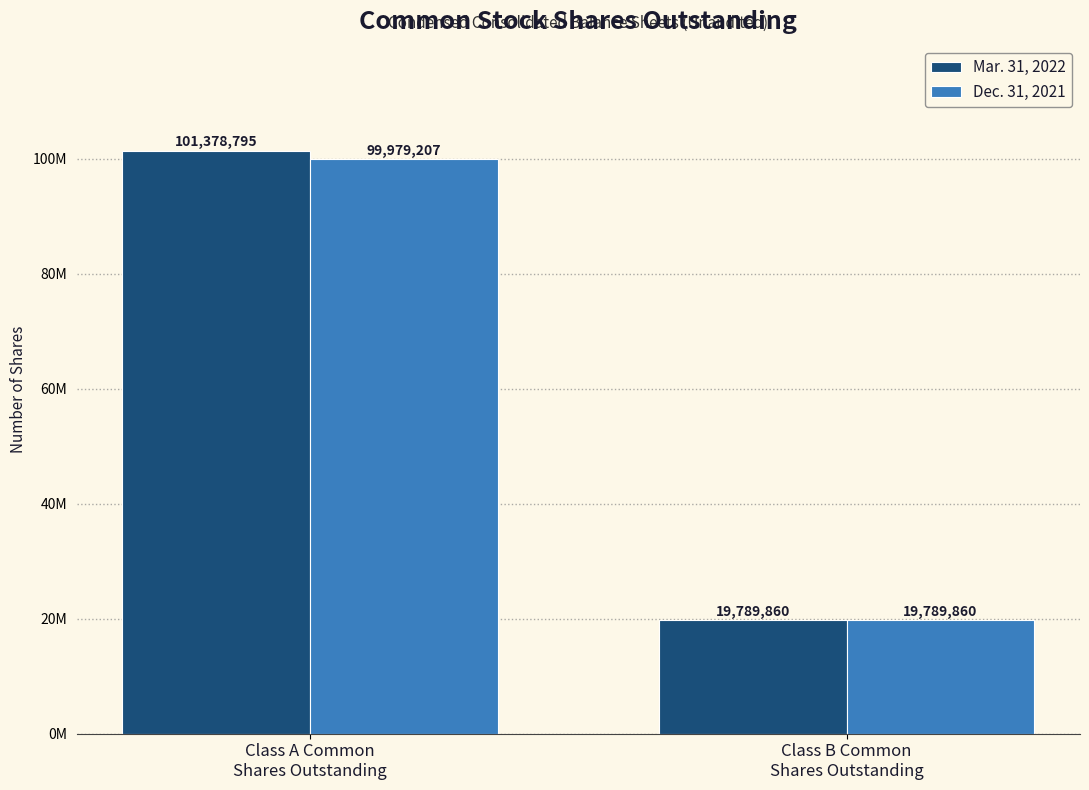

List the labels in order of Mar. 31, 2022 value, largest first.

Class A Common
Shares Outstanding, Class B Common
Shares Outstanding